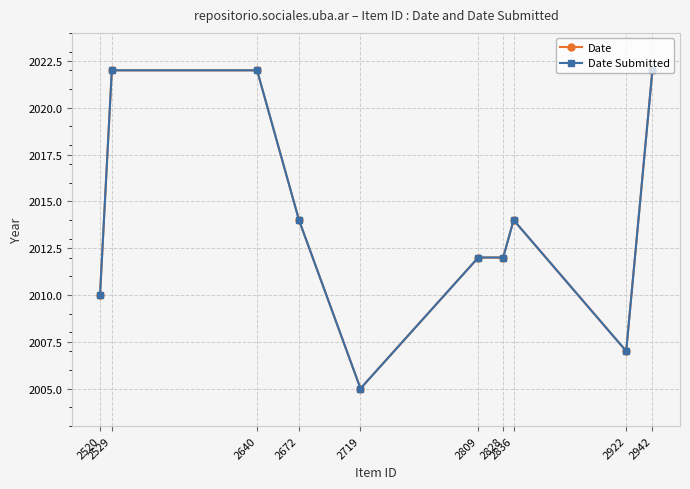

The value of Date at 2672 is 2014. True or false?

True